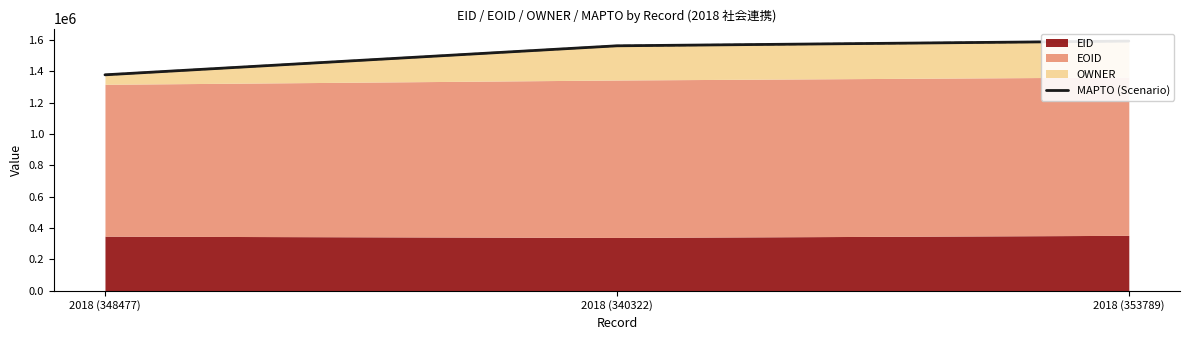

At which category does the chart reach its minimum across all series?

2018 (348477)